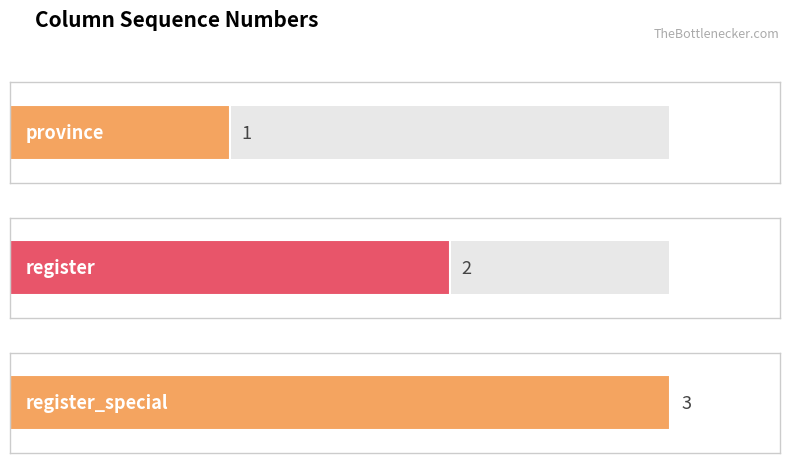

What is the label of the 3rd bar from the left?

register_special